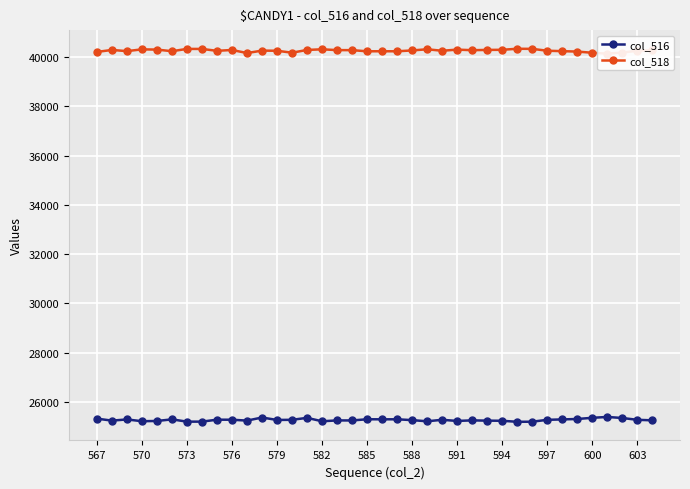

What is the lowest value of the col_516 series?

25197